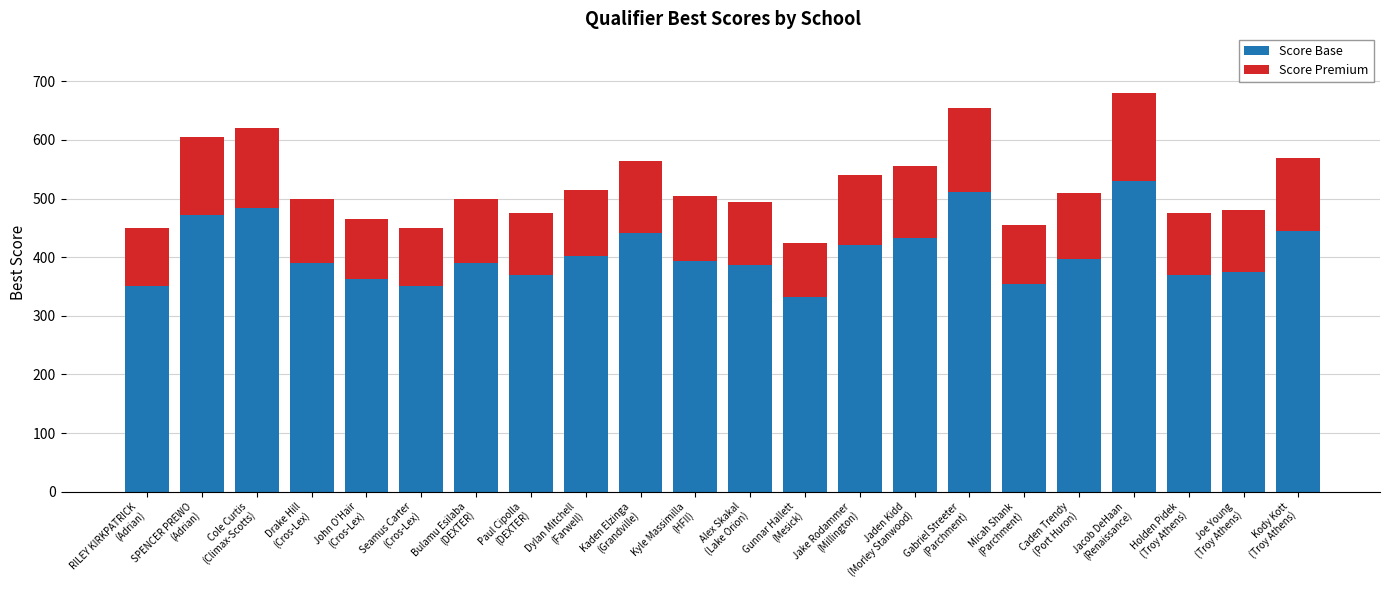

What is the difference between the second highest and minimum values in the Score Base series?

179.4